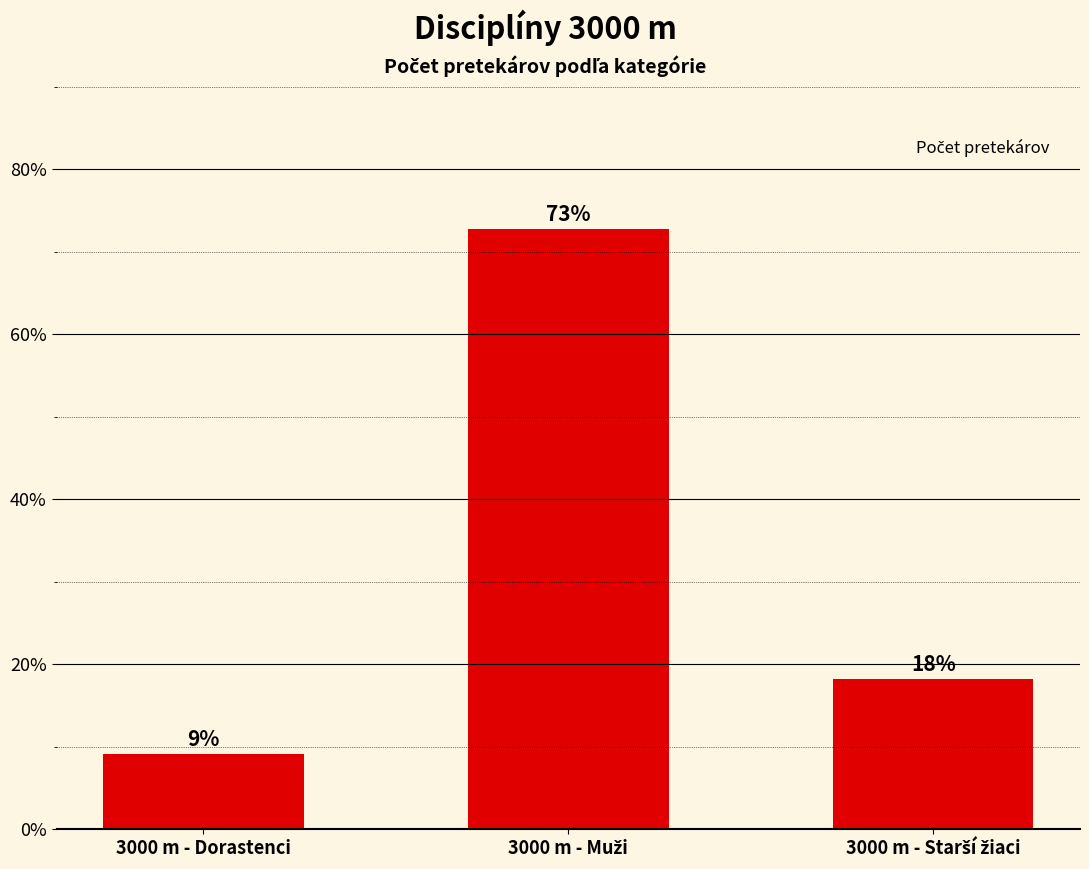

Is it true that the value at 3000 m - Muži is 72.7?

True